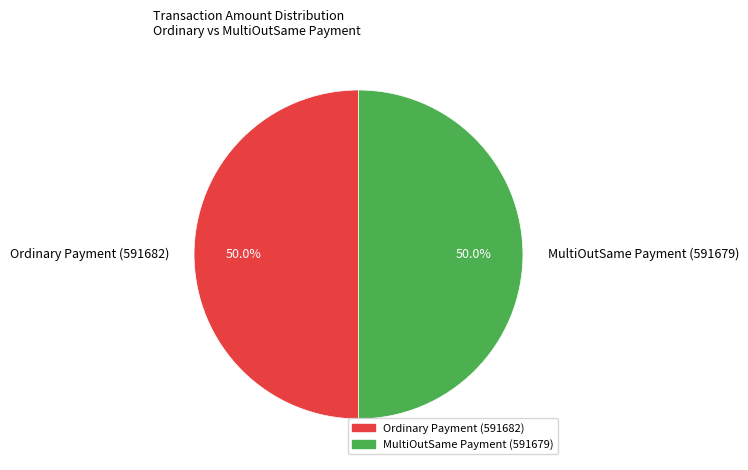

To the nearest percent, what percentage of the pie is Ordinary Payment (591682)?

50%